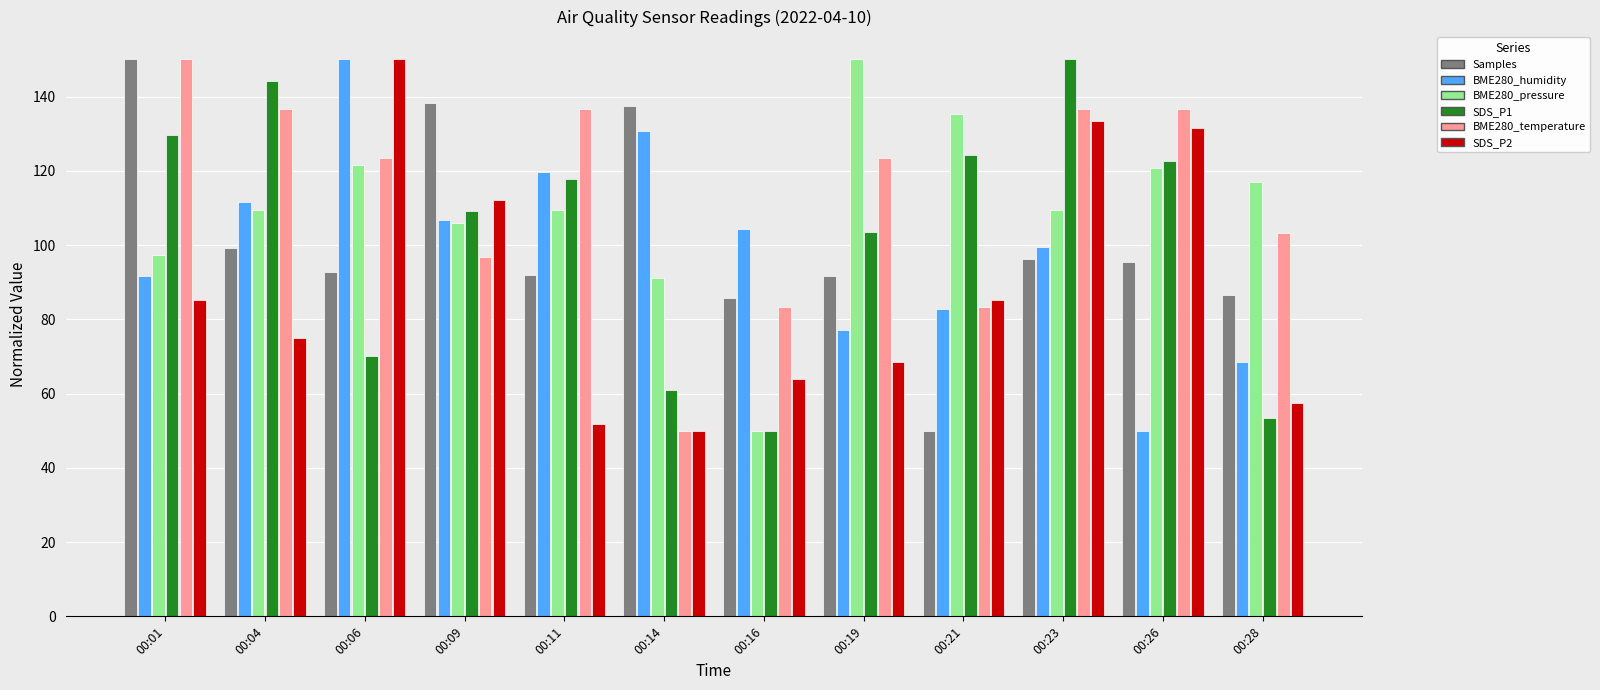

What are all the series names shown in the legend?

Samples, BME280_humidity, BME280_pressure, SDS_P1, BME280_temperature, SDS_P2